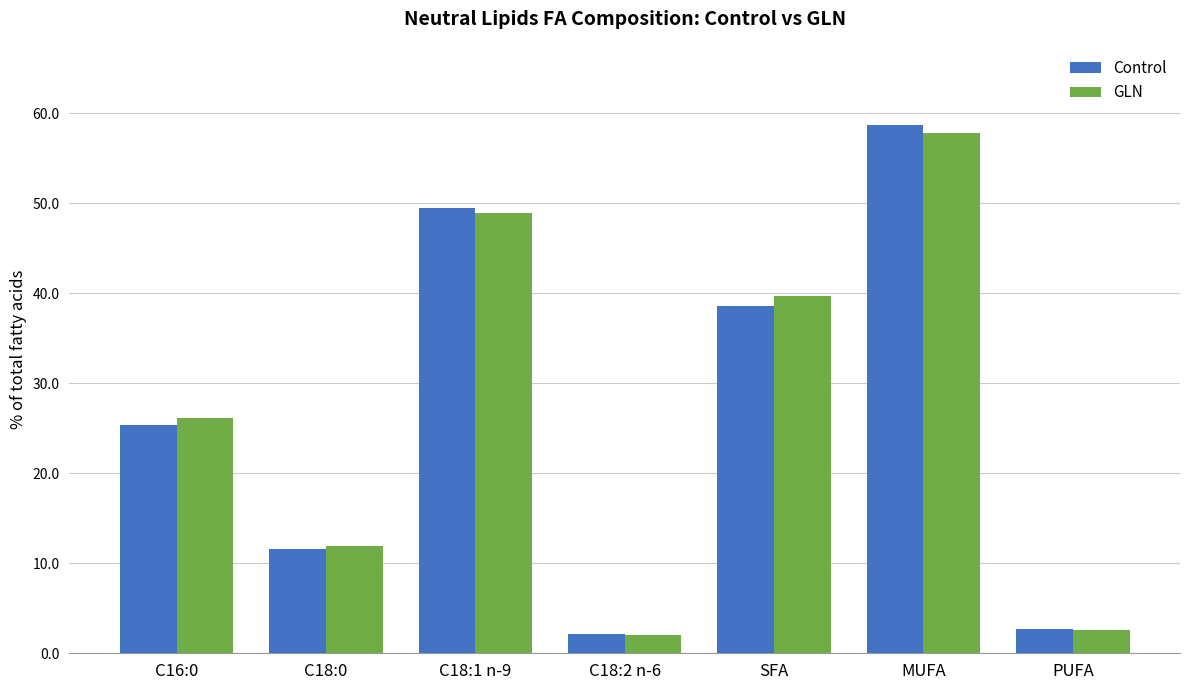

Read the Control value at MUFA.

58.7